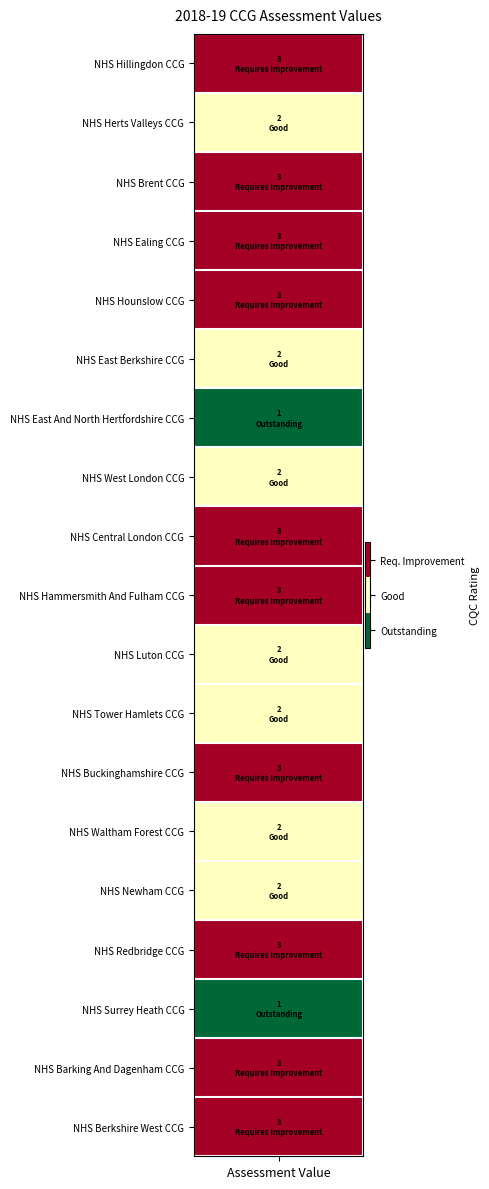

Reading left to right, list all the values displayed in this chart.

3	2	3	3	3	2	1	2	3	3	2	2	3	2	2	3	1	3	3